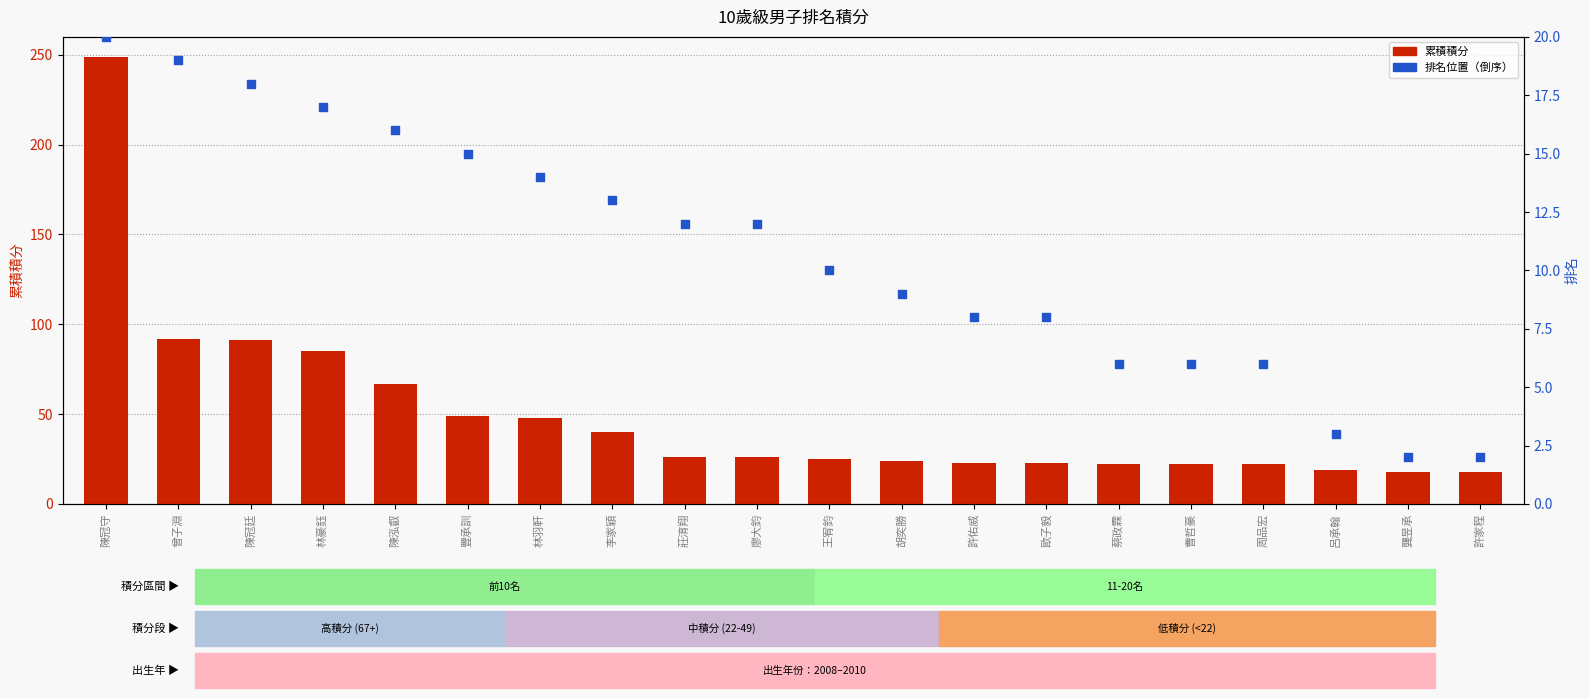

Which series reaches the maximum Y coordinate?

累積積分